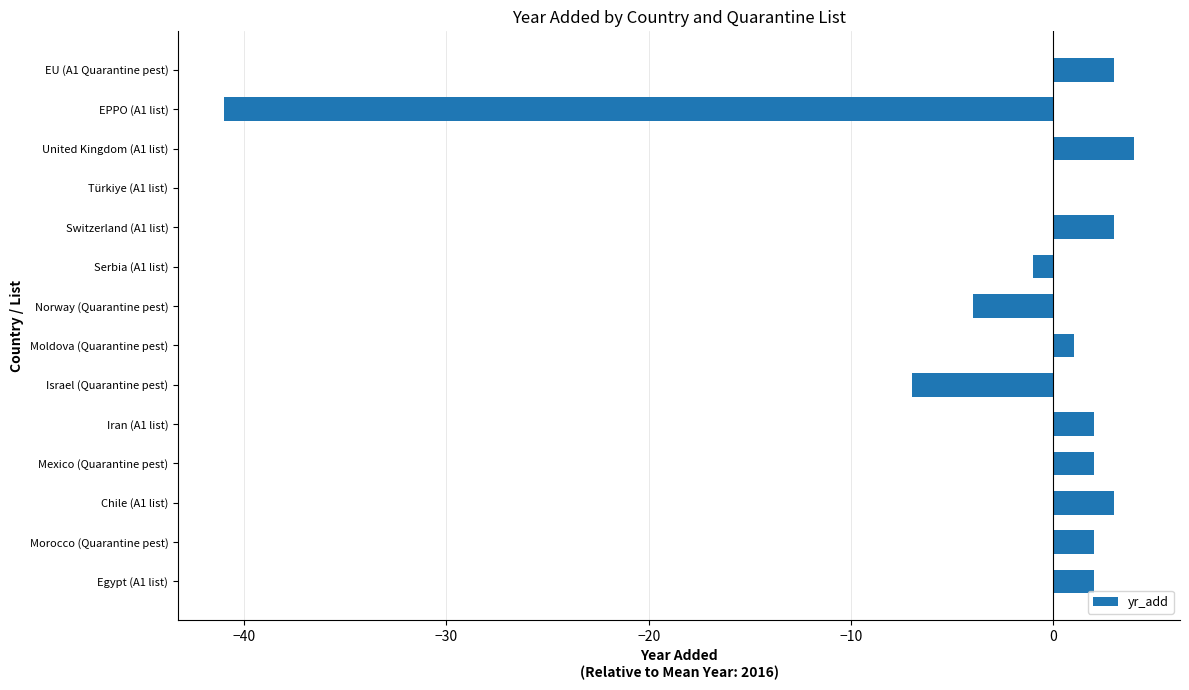

What is the change in value from Iran (A1 list) to EU (A1 Quarantine pest)?

+1